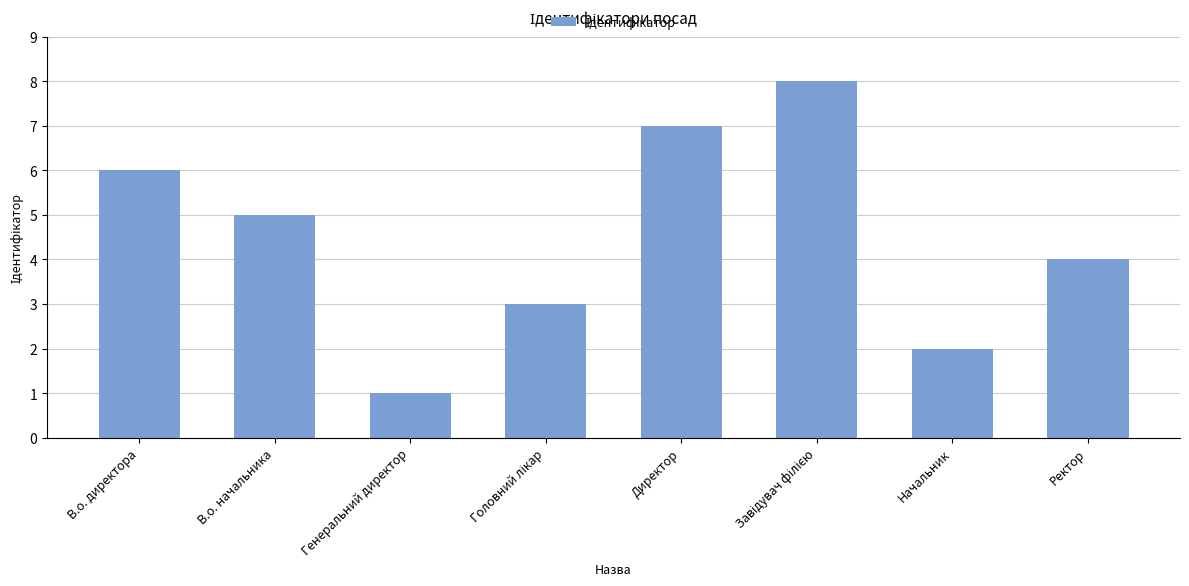

Between В.о. начальника and Начальник, which is larger?

В.о. начальника